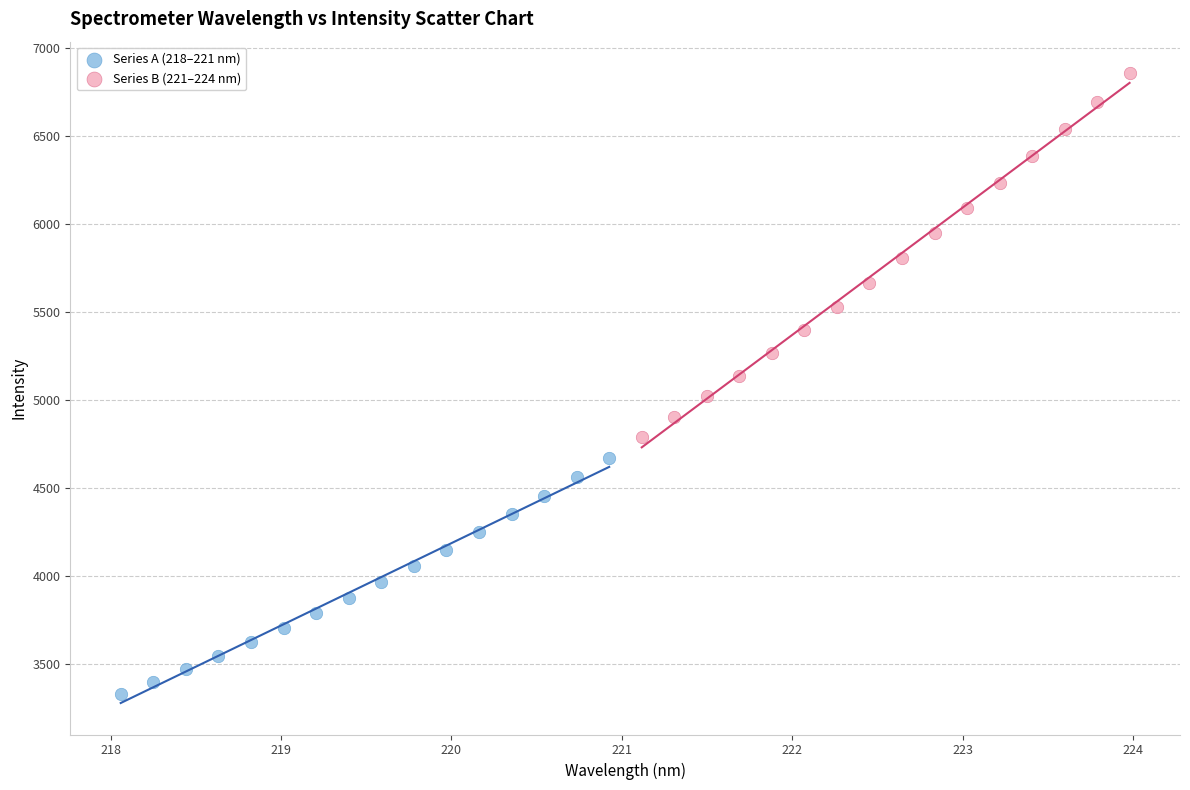

Which series reaches the minimum Y coordinate?

Series A (218–221 nm)